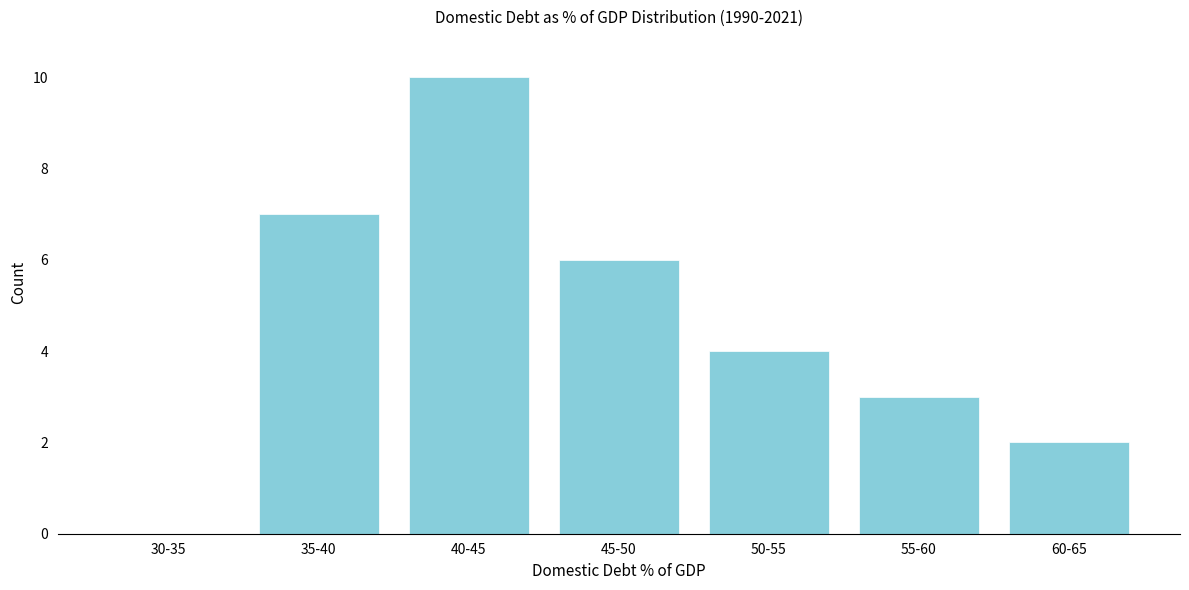

Reading left to right, transcribe all the data shown in this chart.

30-35=0	35-40=7	40-45=10	45-50=6	50-55=4	55-60=3	60-65=2